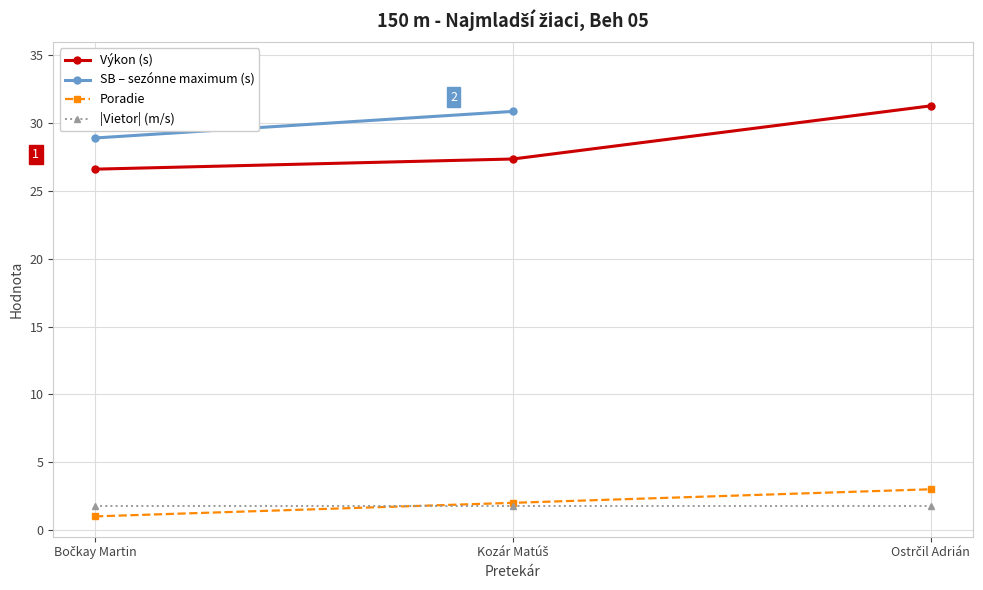

At which category is the sum across all series the highest?

Kozár Matúš